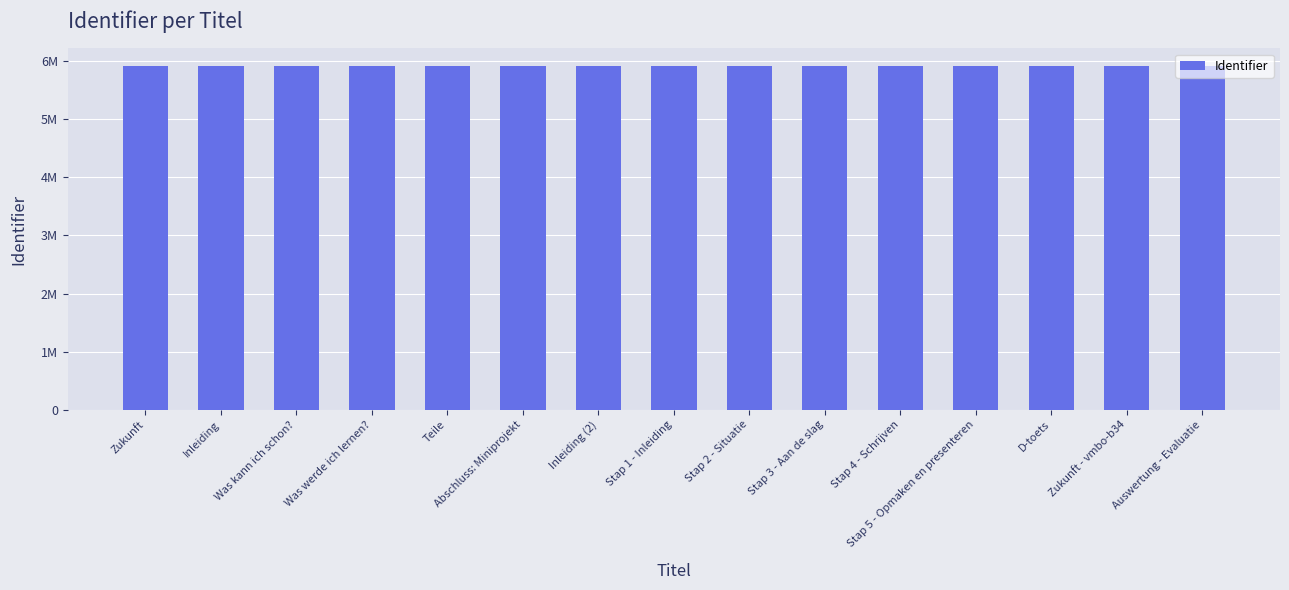

Reading left to right, what are all the values shown in this chart?

5925179	5925180	5925183	5925185	5925189	5925191	5925192	5925194	5925196	5925198	5925202	5925204	5925208	5925419	5925210